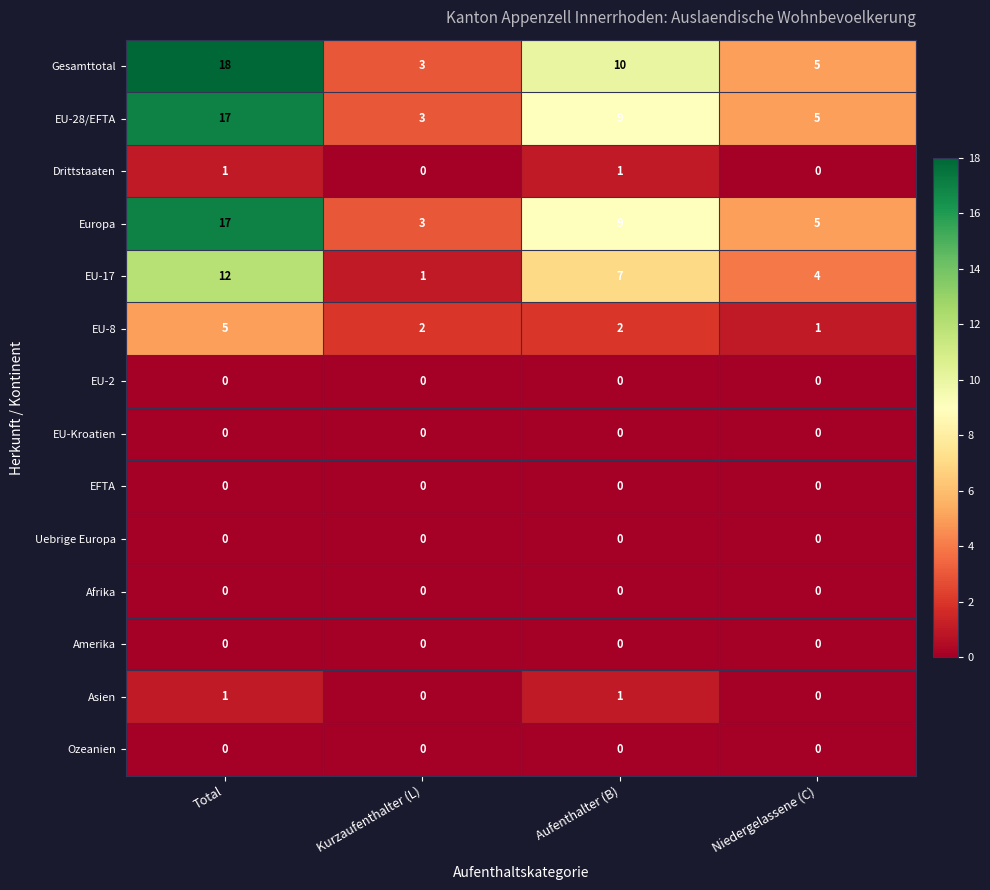

Is it true that Gesamttotal equals 4 at Kurzaufenthalter (L)?

False